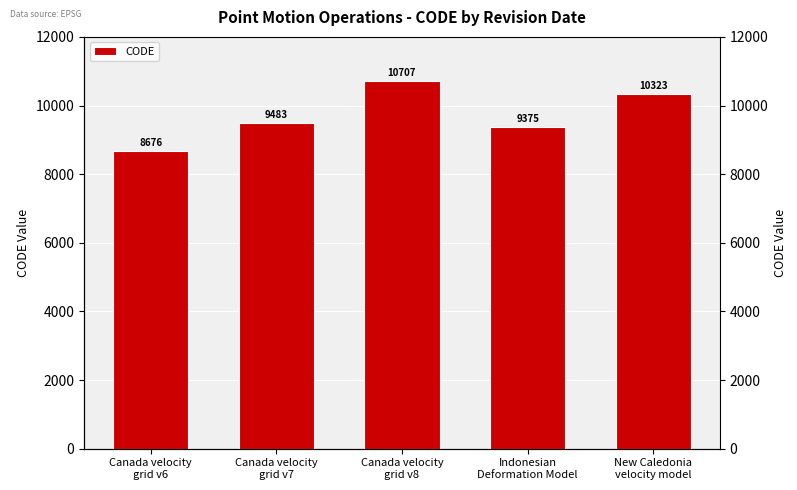

Are the bars grouped side by side (vs. stacked)?

No